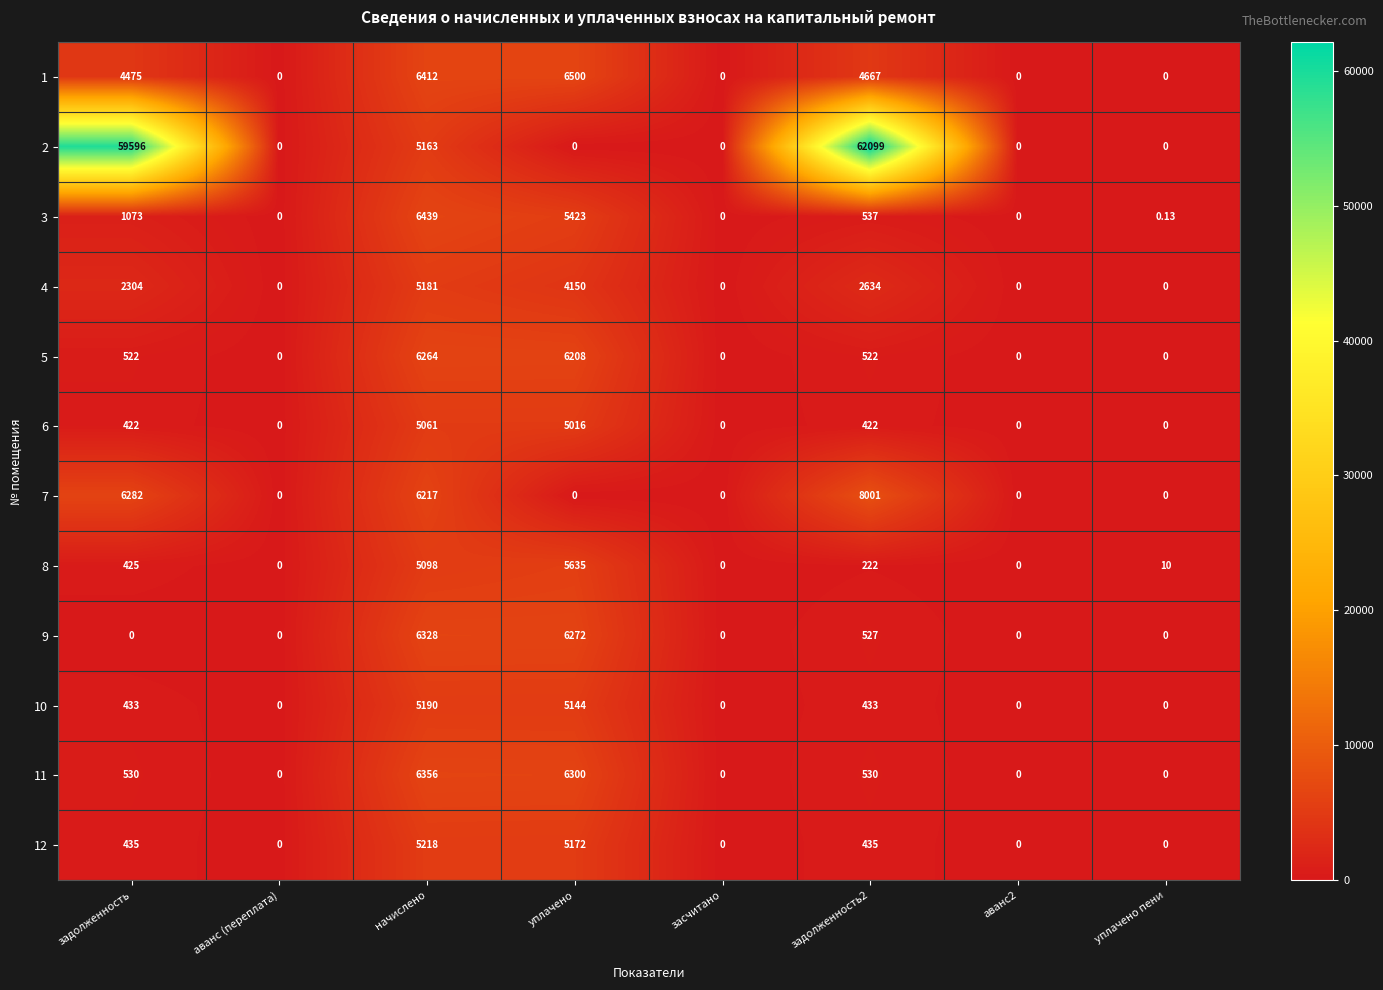

Is the value of 2 at аванс2 greater than the value of 10 at задолженность2?

No